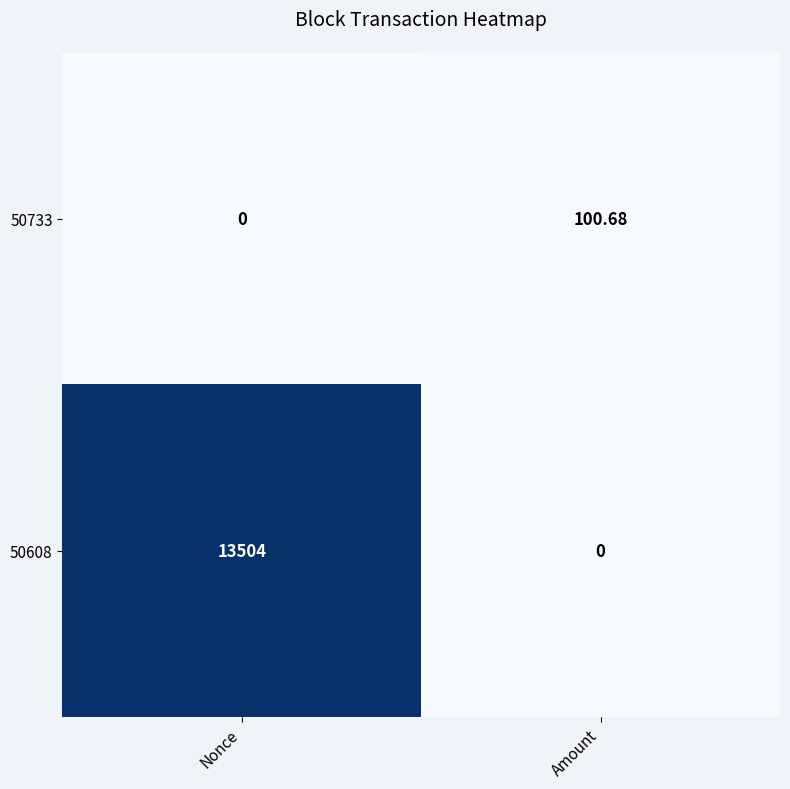

Between Nonce and Amount, which series saw the biggest shift?

50608